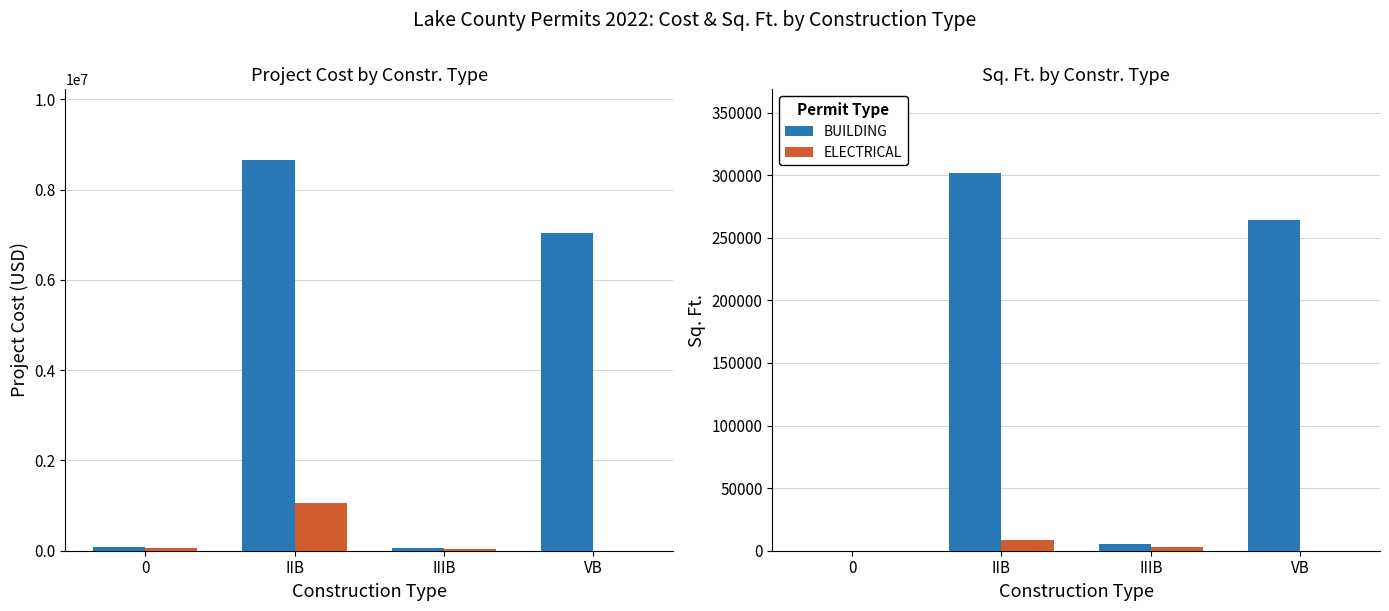

Is the value of ELECTRICAL at IIB greater than the value of BUILDING at IIIB?

Yes